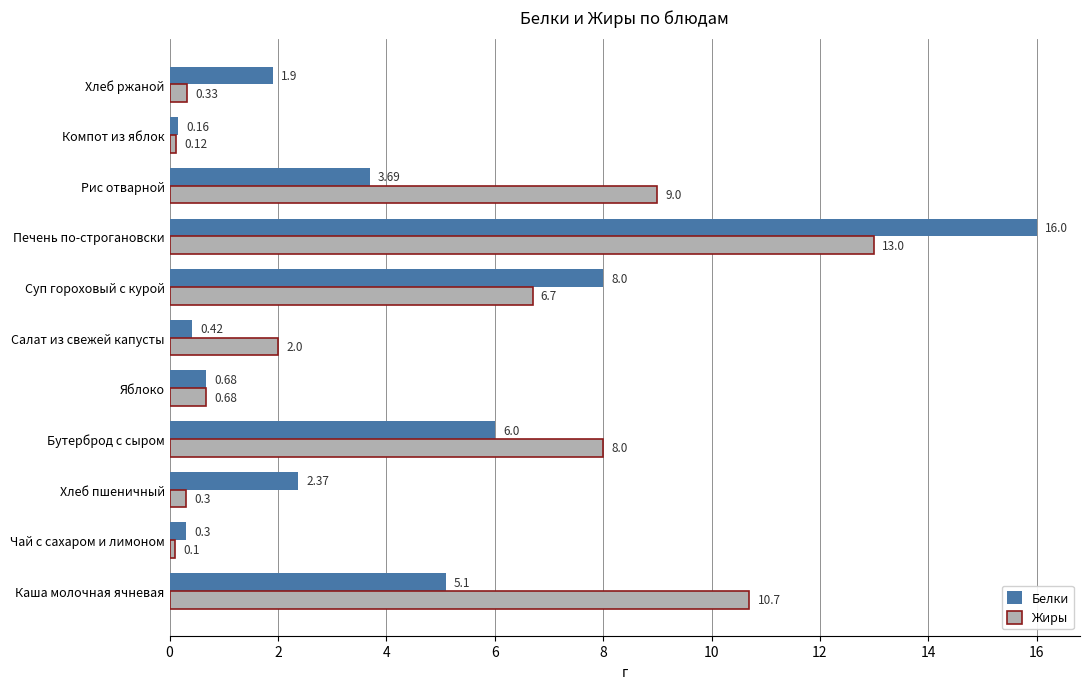

Which series has the largest range (max minus min)?

Белки